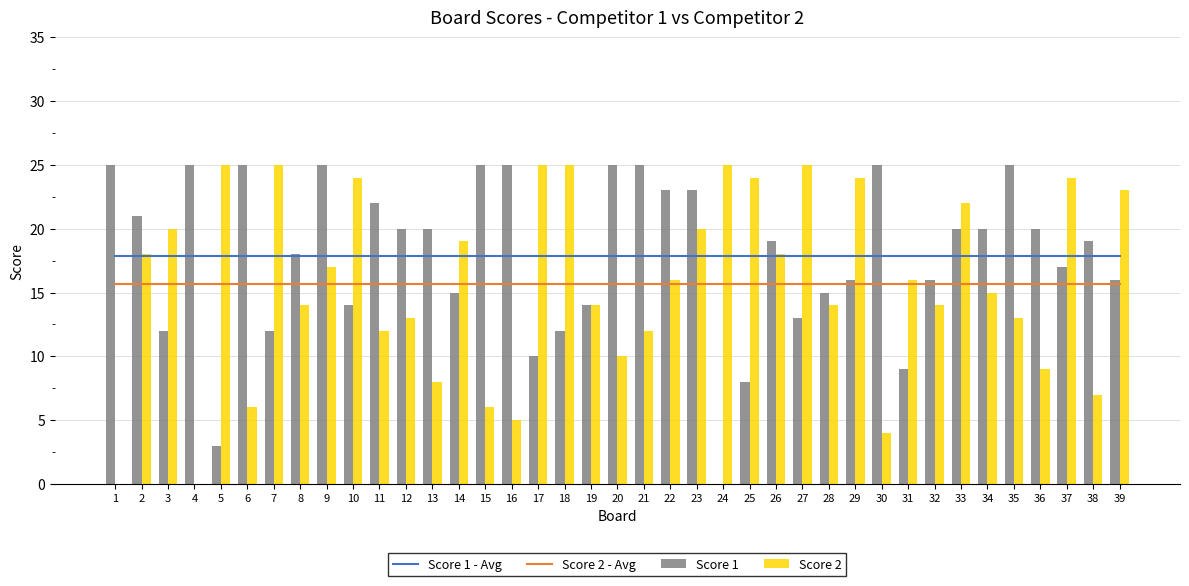

Which has a higher value, 35 or 22?

35